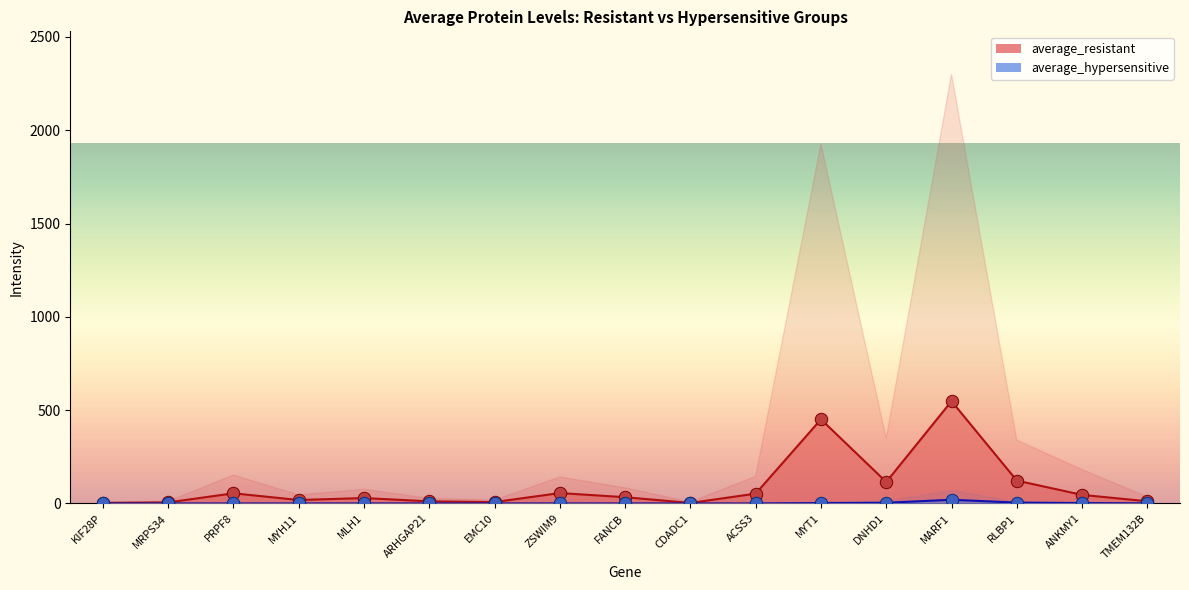

At which category is the sum across all series the highest?

MARF1